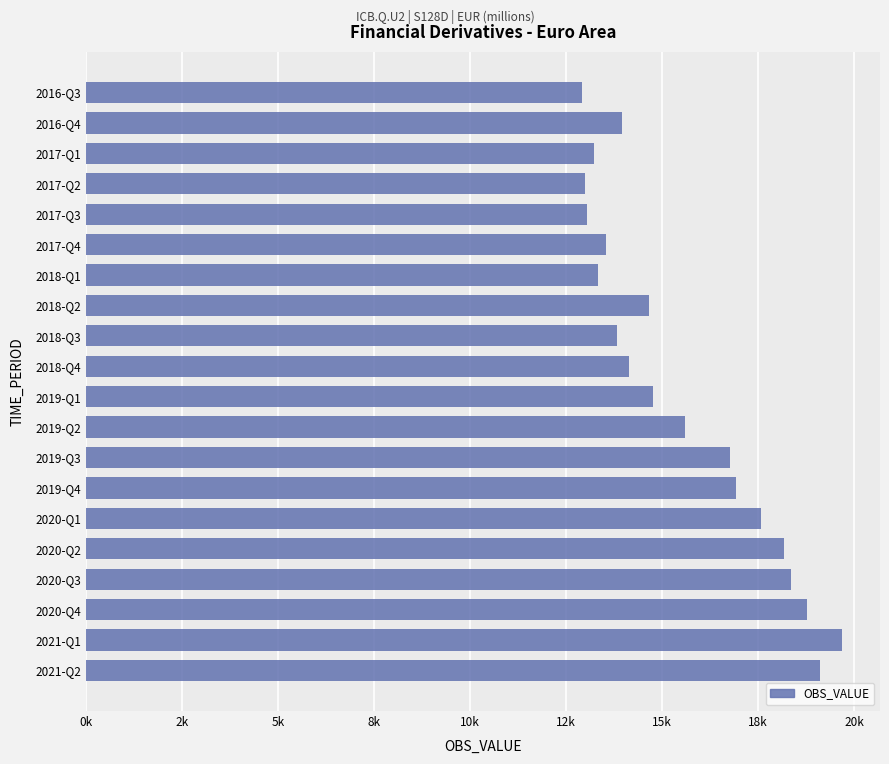

Count the number of categories in the chart.

20